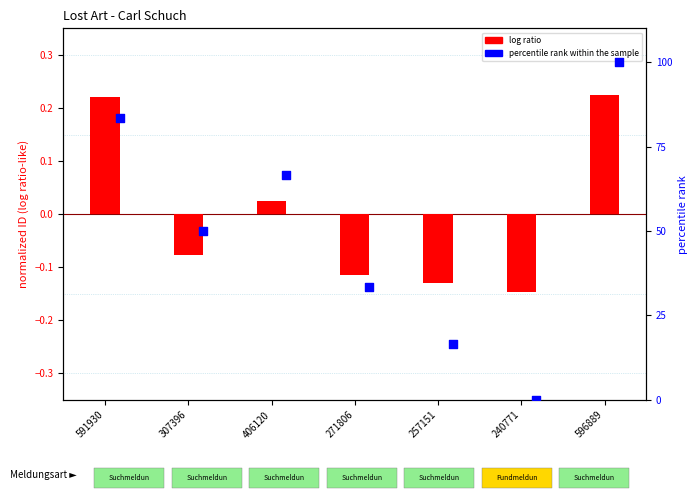

What is the total value across all series at 406120?

66.7